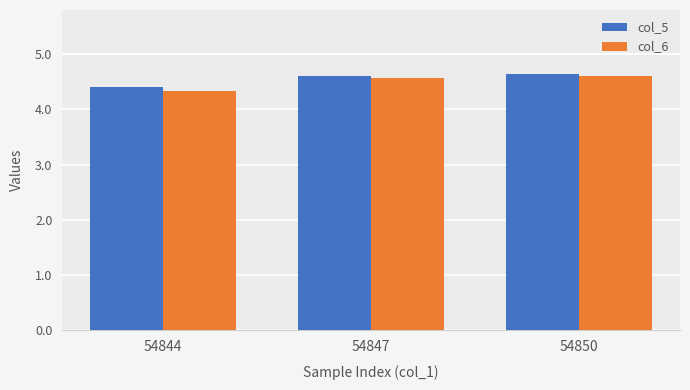

The value of col_6 at 54847 is 4.6. True or false?

True